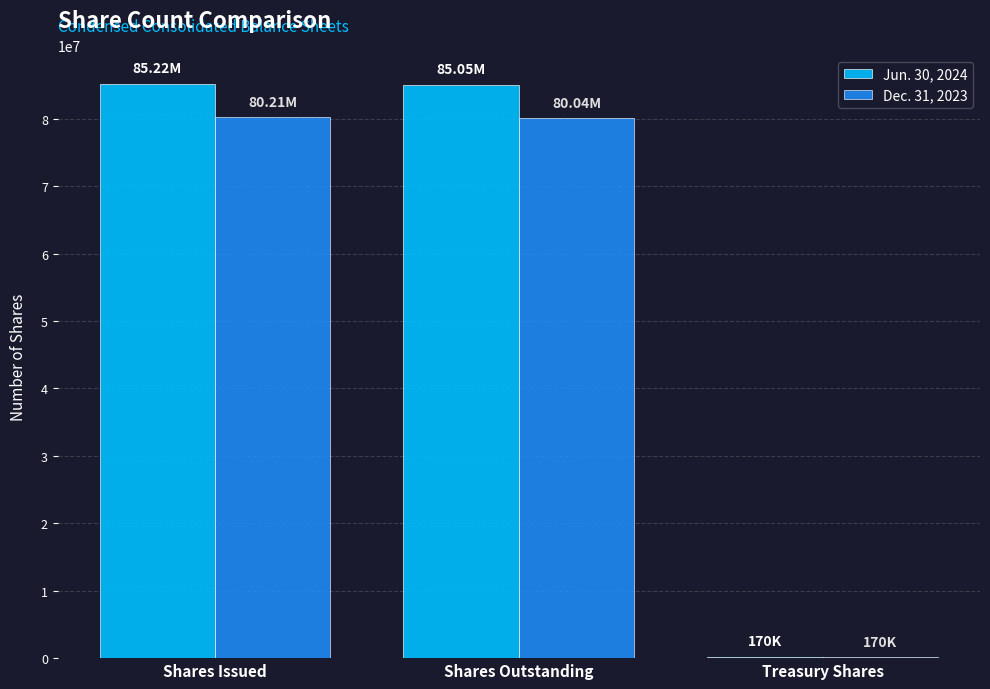

Read the Dec. 31, 2023 value at Shares Outstanding, to the nearest 100.

80044400